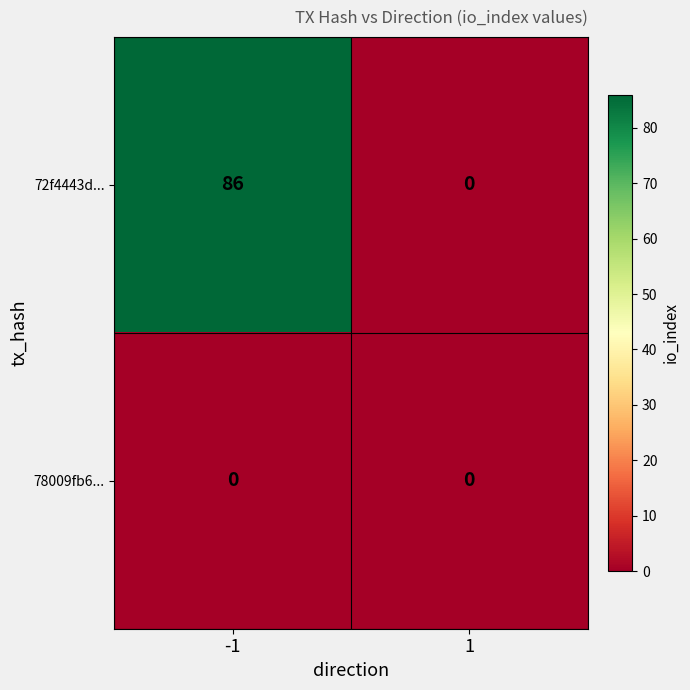

What is the maximum value shown in the chart?

86